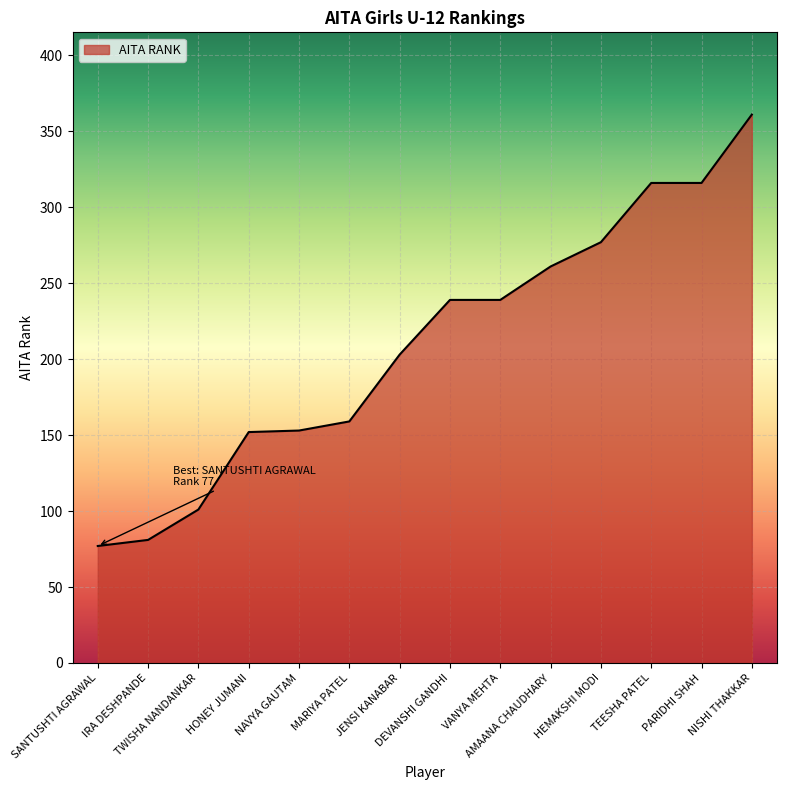

Is it true that the value at NISHI THAKKAR is 598?

False